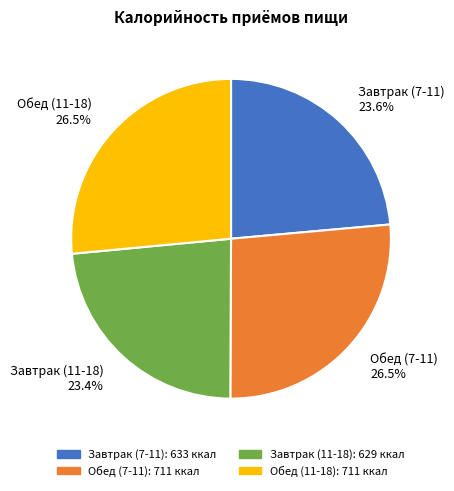

Does Завтрак (11-18) represent more than half of the total?

No